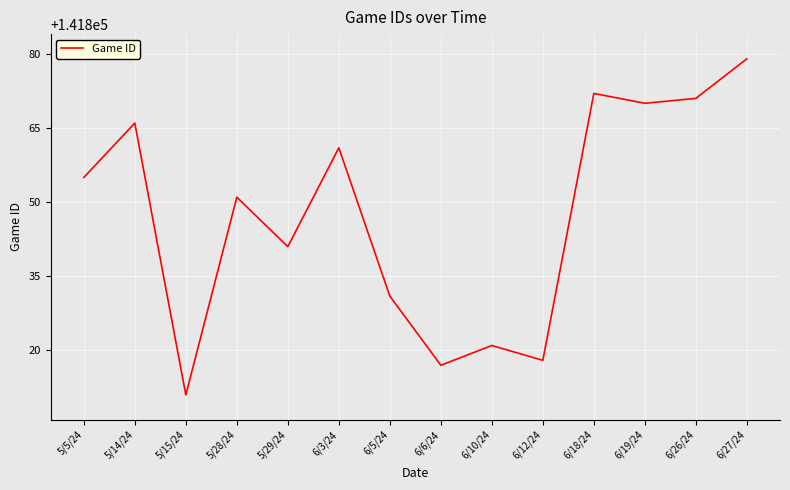

What position from the right is 6/10/24?

6